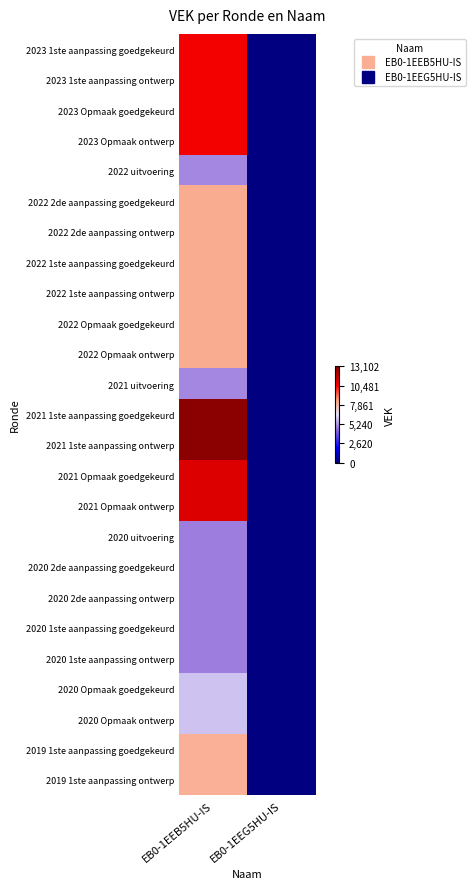

Which label corresponds to the largest value in the chart?

EB0-1EEB5HU-IS